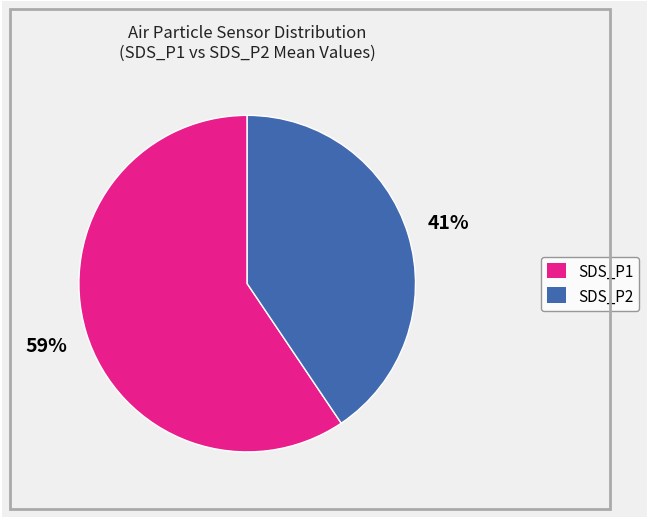

Which category has the smallest portion of the pie?

SDS_P2